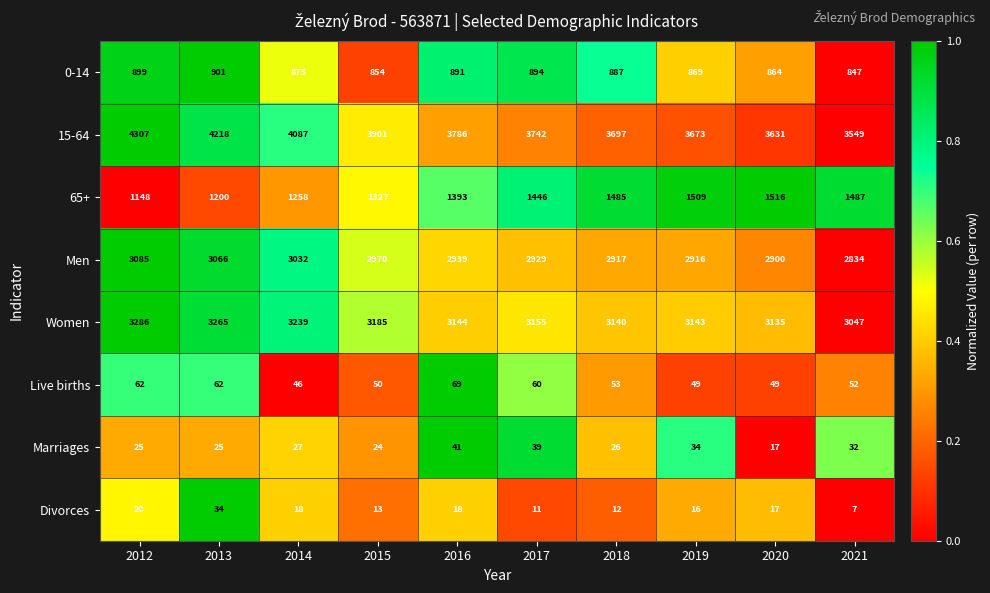

Which series has the largest range (max minus min)?

15-64